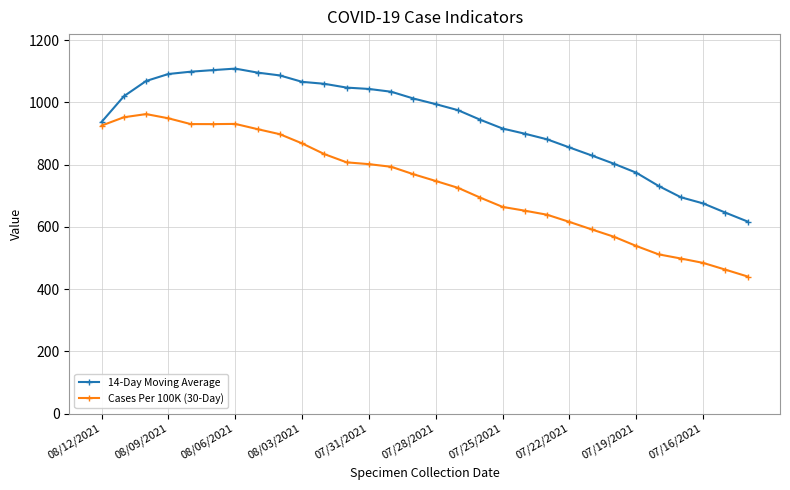

What is the value of the Cases Per 100K (30-Day) point at the 13th from the left?

801.6